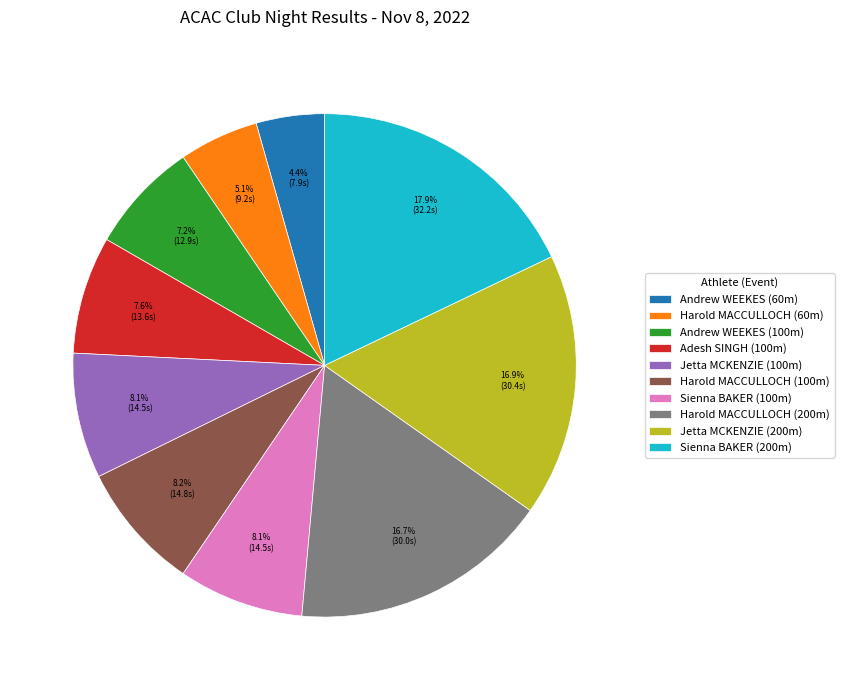

To the nearest percent, what portion does Harold MACCULLOCH (200m) represent?

17%